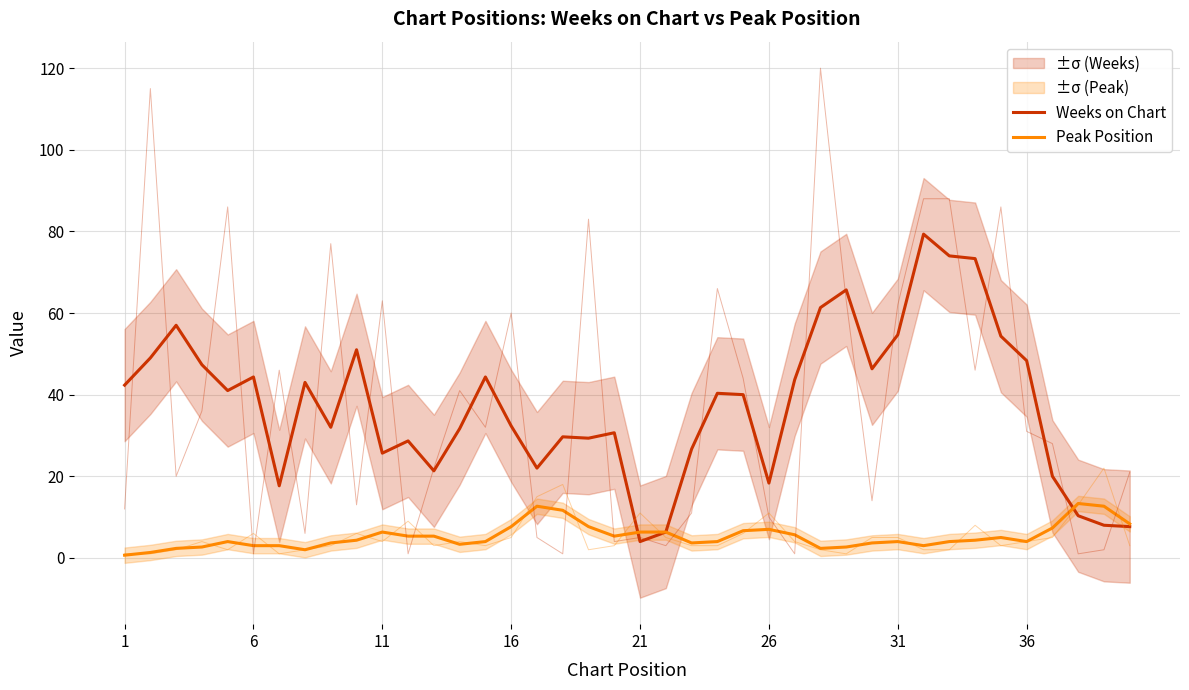

How many data points in Weeks on Chart are less than 40?

19